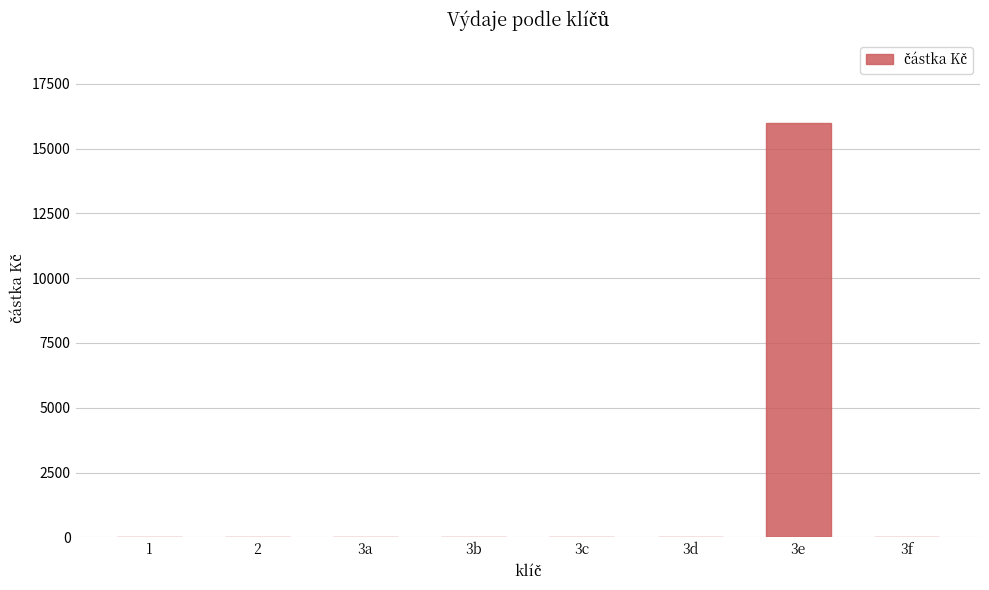

Are the bars horizontal?

No